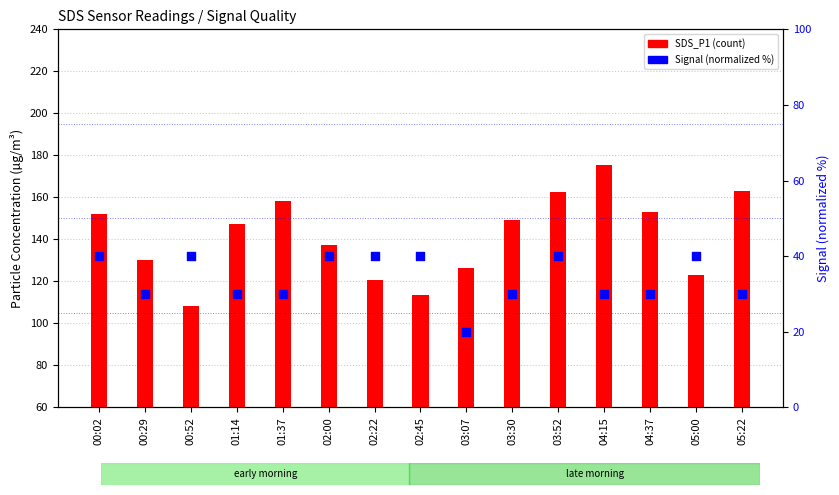

Is the value of Signal (normalized) at 04:37 greater than the value of SDS_P1 at 01:37?

No